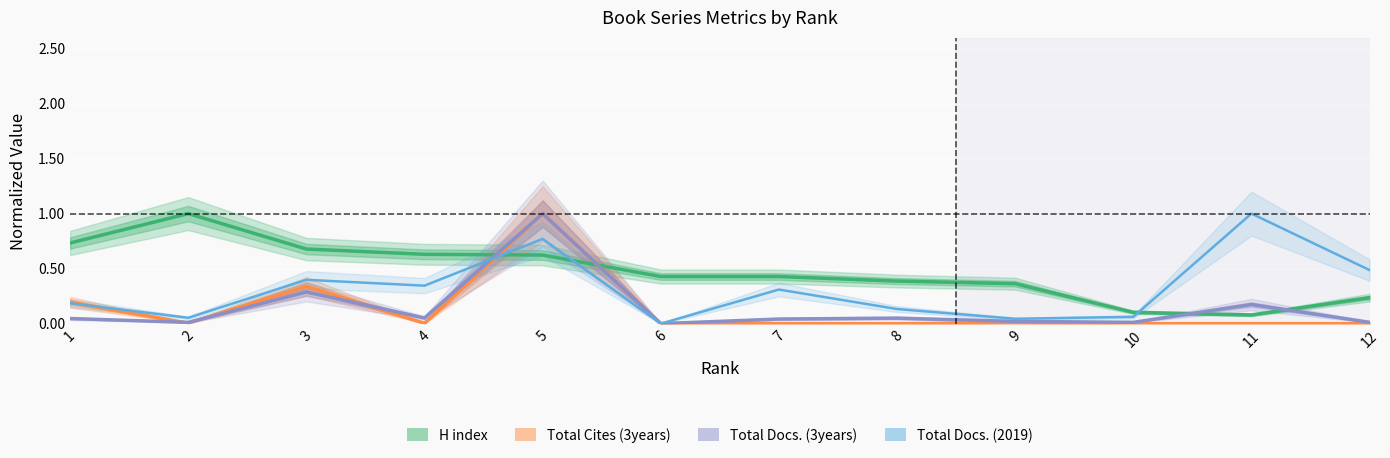

The value of H index at 5 is 1.0. True or false?

False